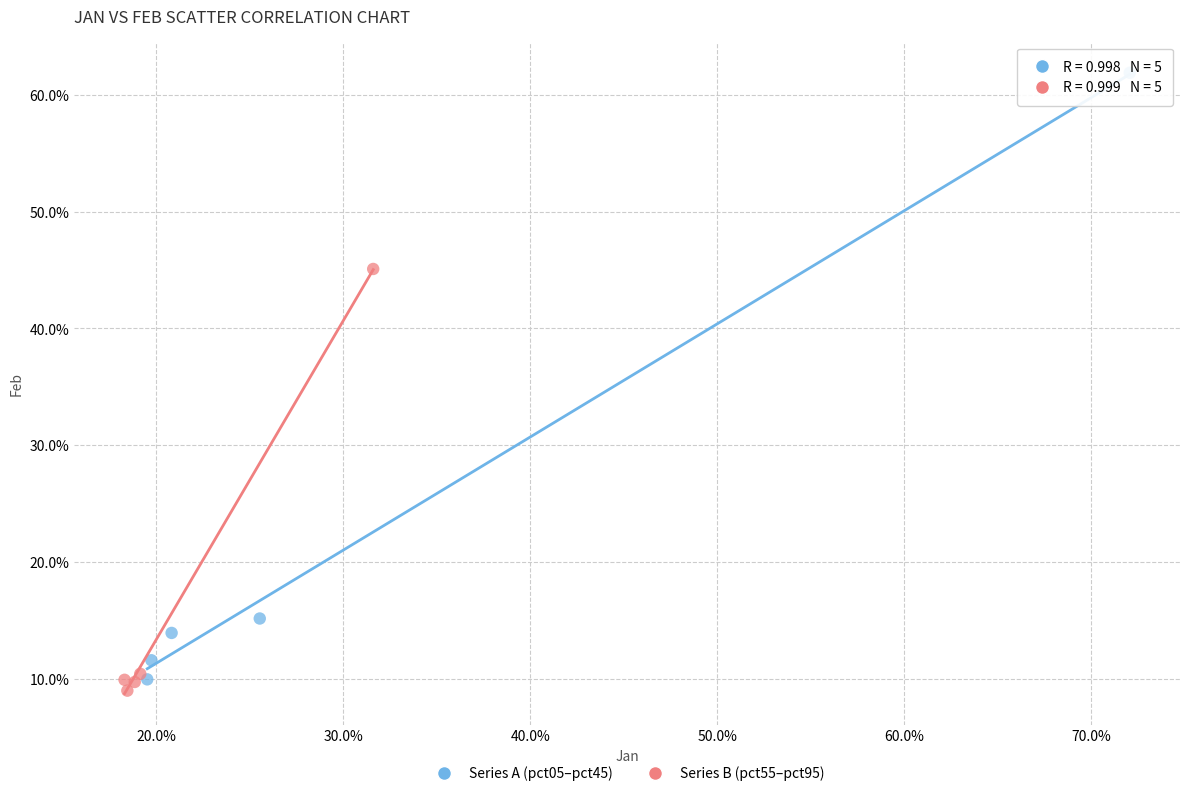

Which series has the largest Y range (max minus min)?

Series A (pct05–pct45)